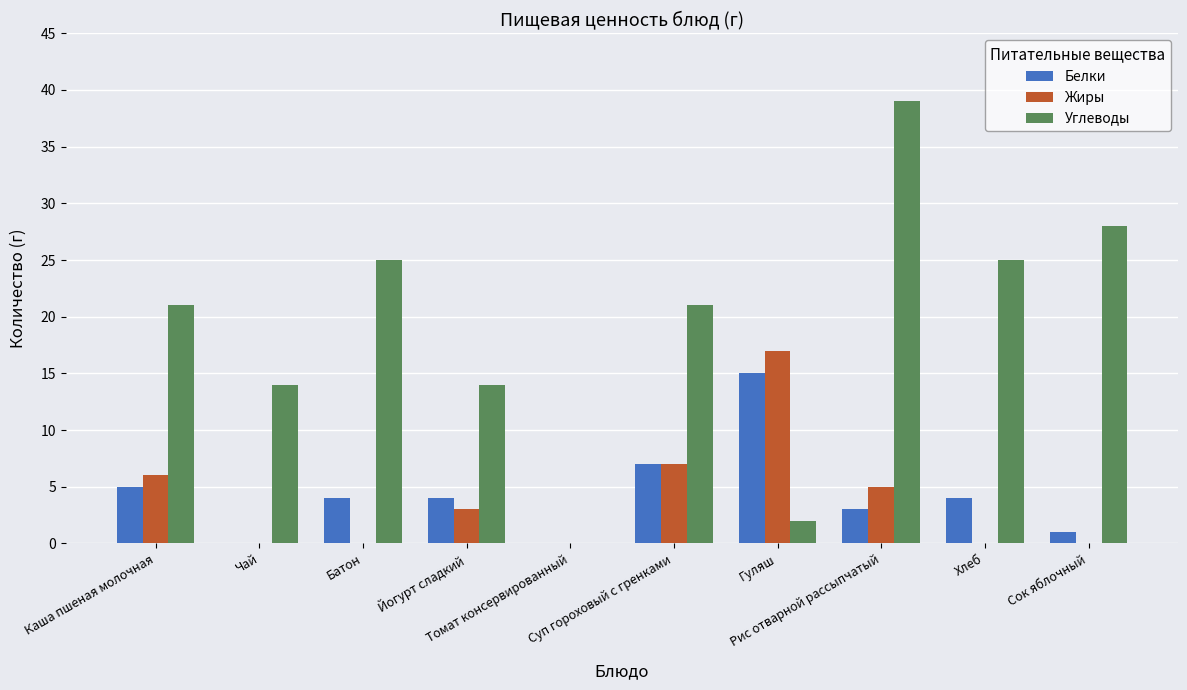

Which series has the largest total across all categories?

Углеводы